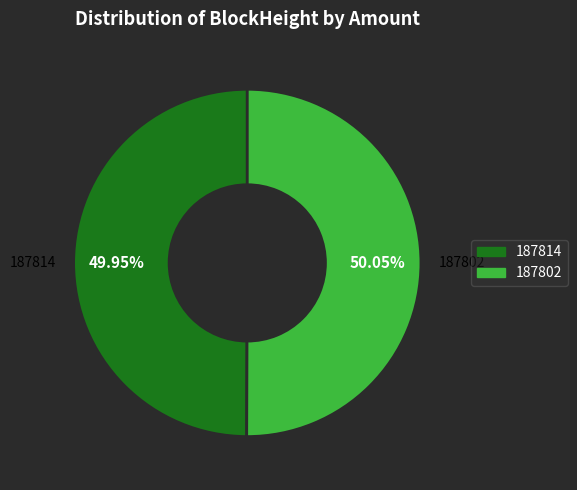

Count the number of slices in the pie.

2